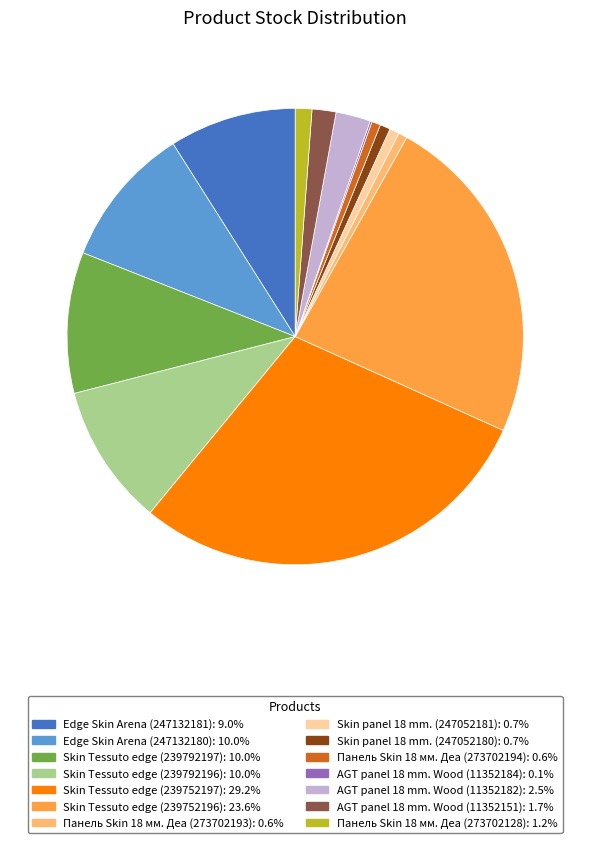

Is there any slice that represents more than half of the pie?

No